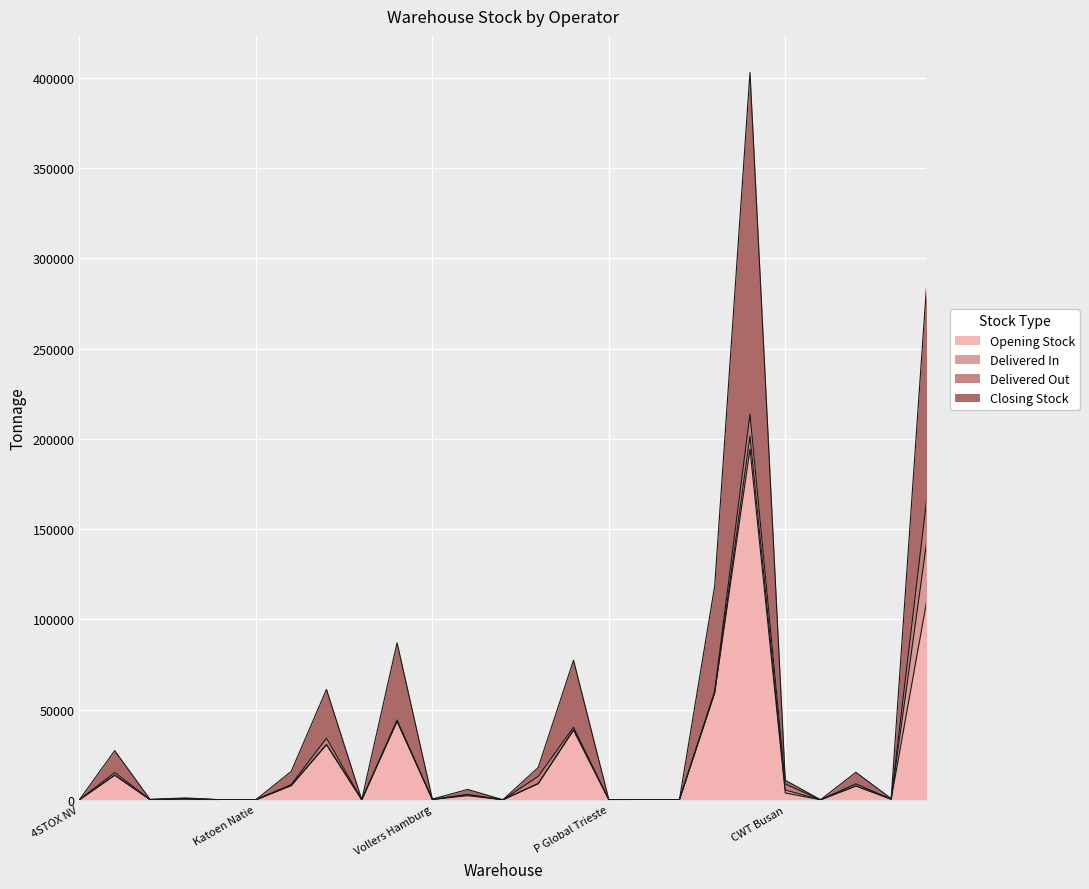

Which has a higher value, Sumitomo Nagoya or P Global Busan?

P Global Busan